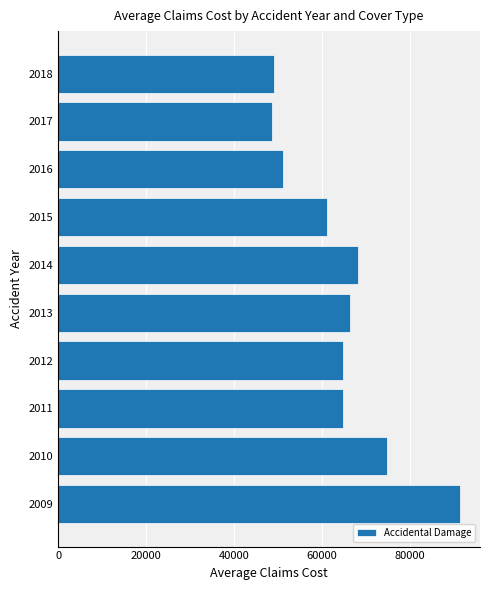

At which label is the value closest to 70004?

2014